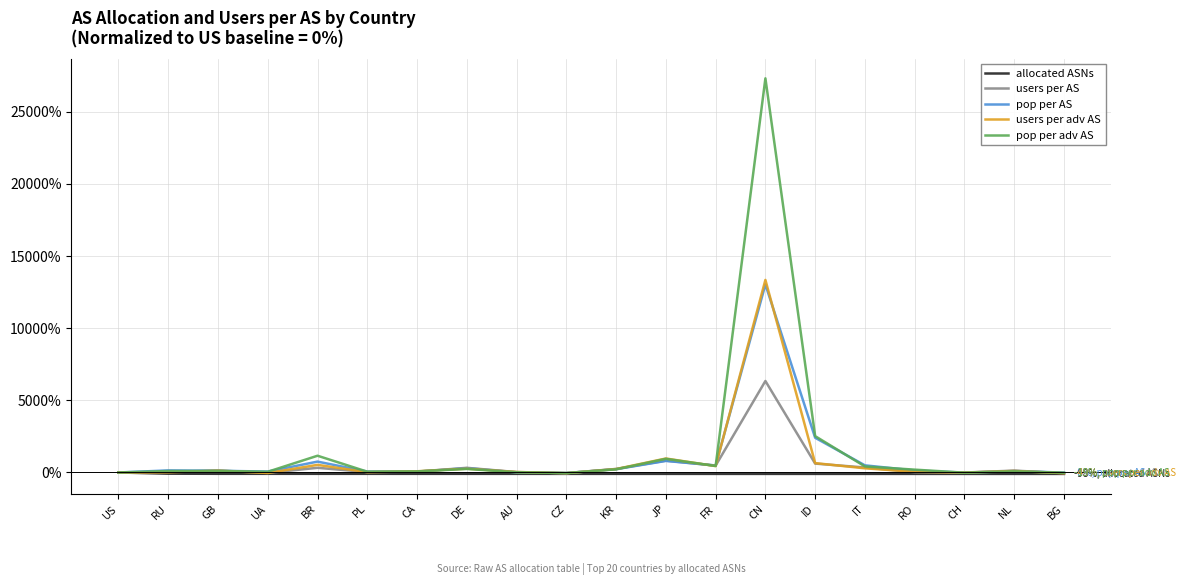

What is the sum of all users per adv AS values?

17023.1